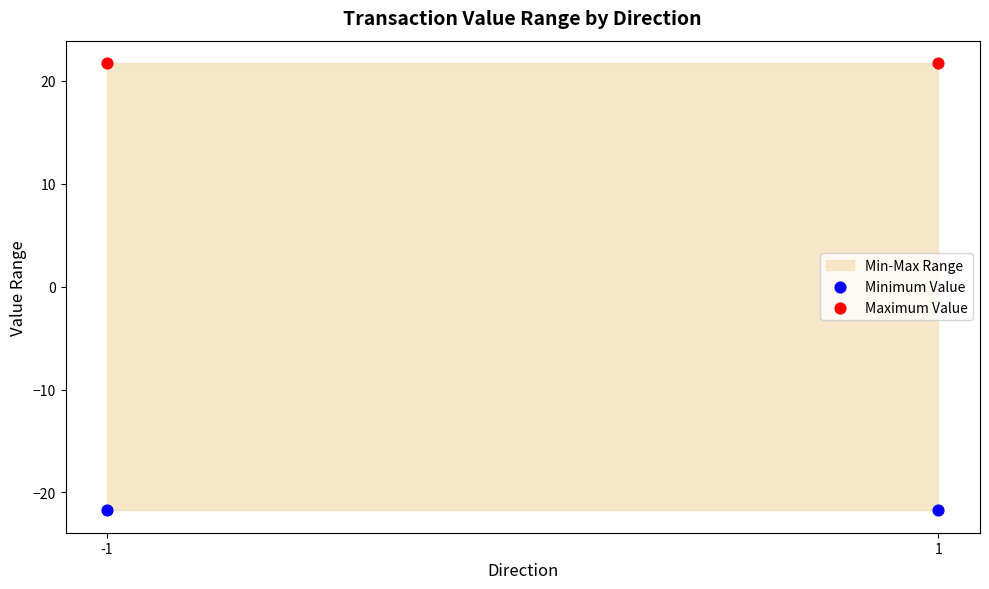

Which series reaches the maximum Y coordinate?

Maximum Value